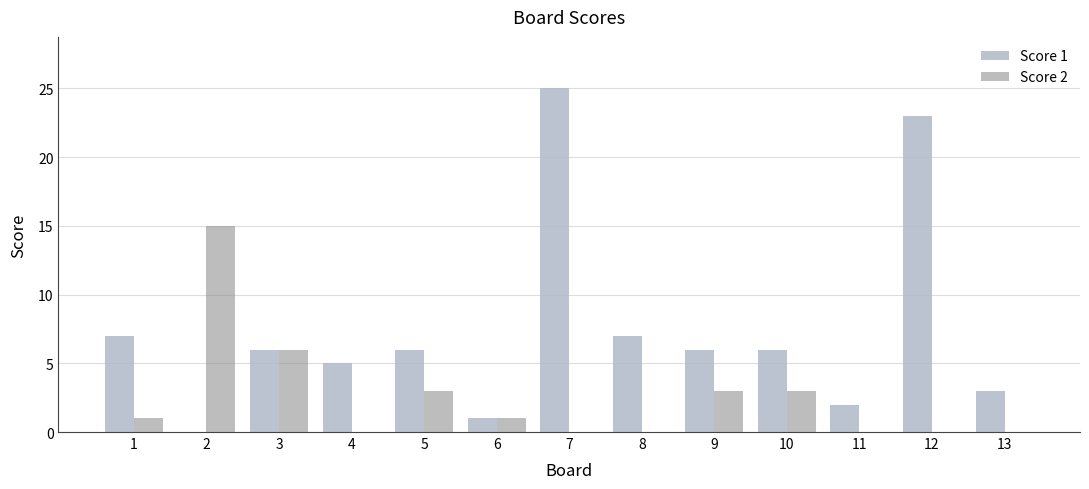

Is it true that Score 1 equals 6 at 5?

True